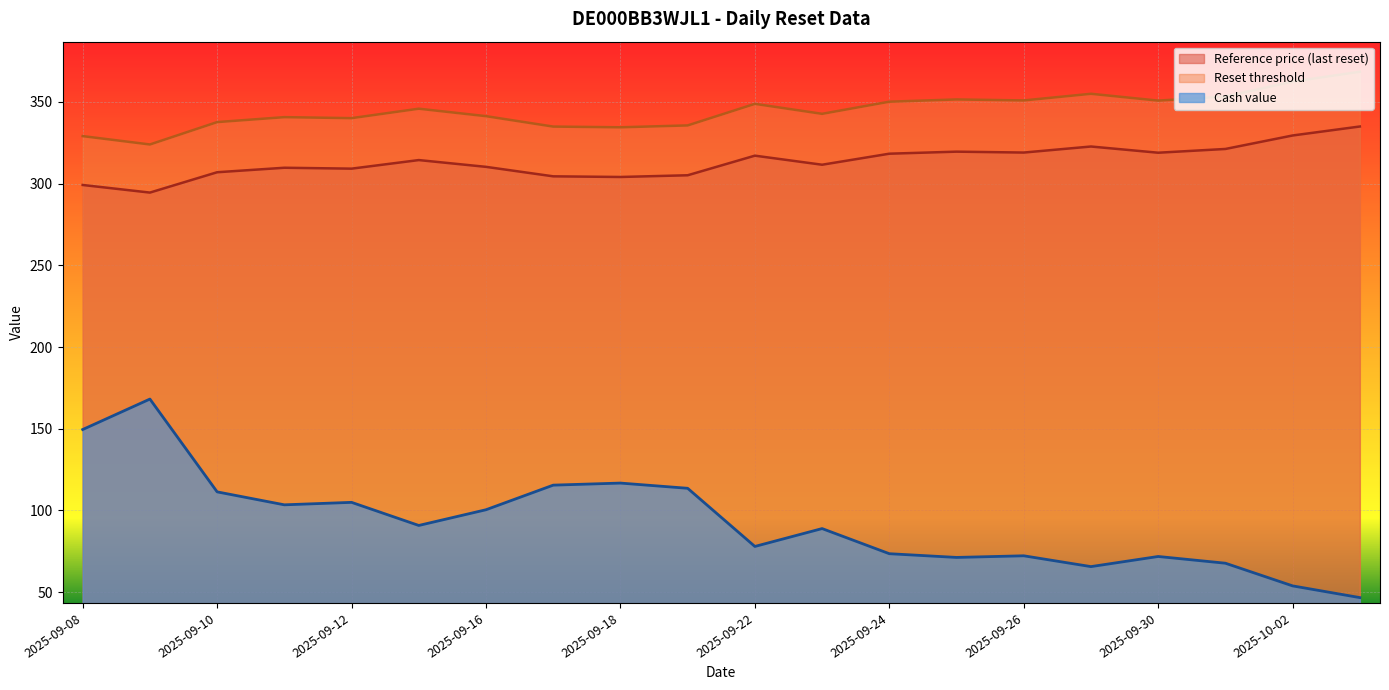

Is it true that Cash value equals 53.8 at 2025-10-02?

True